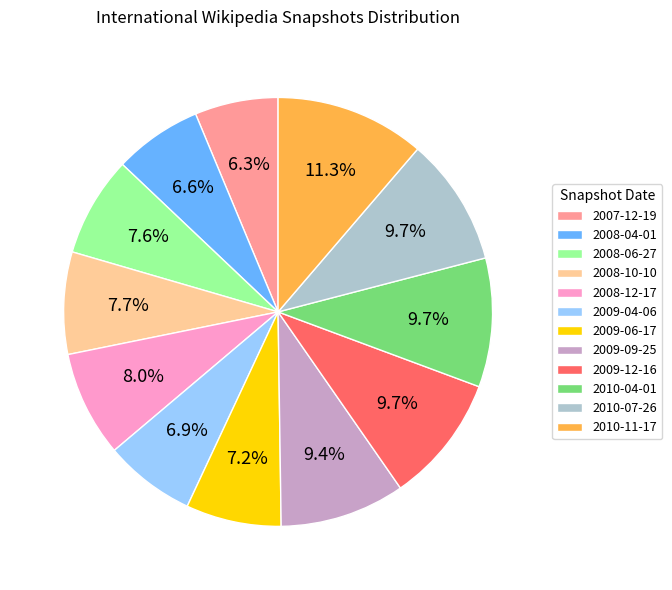

Which slice is the largest?

2010-11-17